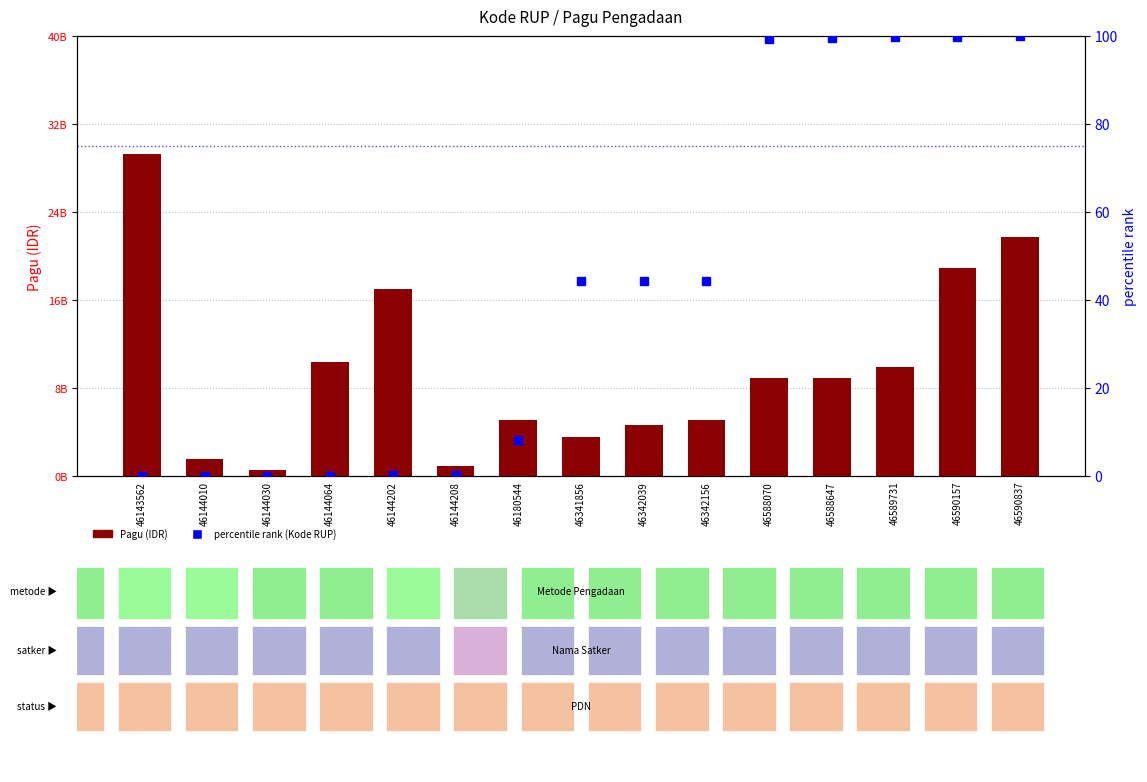

At which label is Pagu (IDR) closest to 14895985725?

46144202